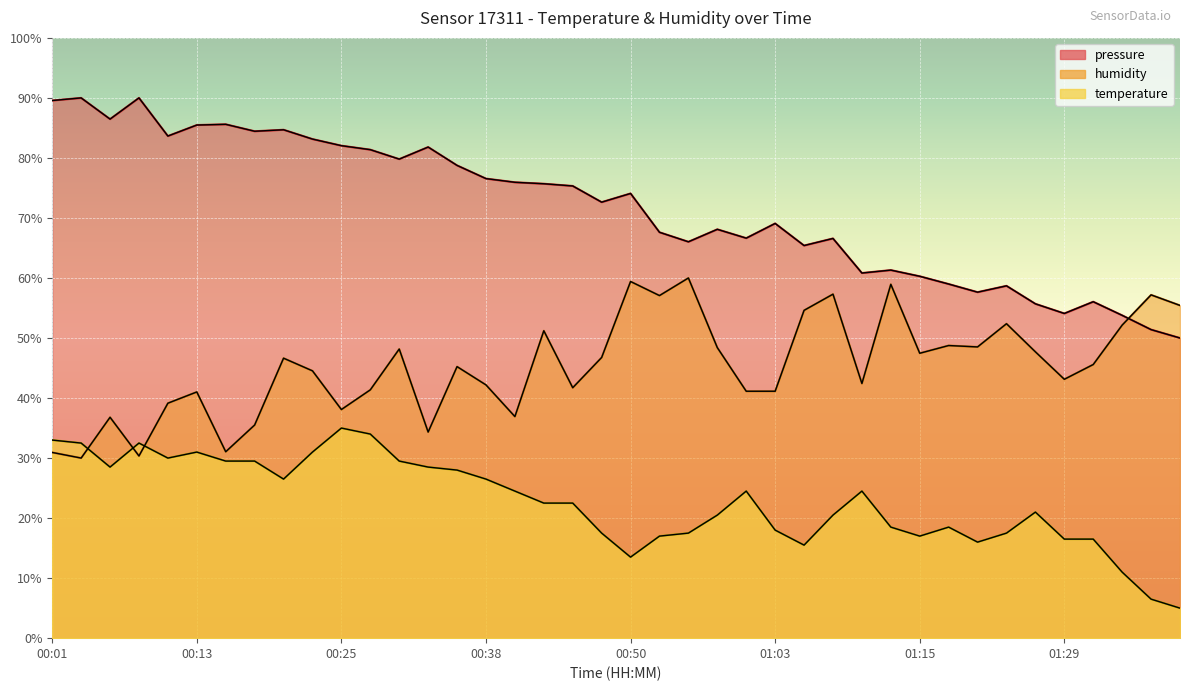

Is it true that humidity equals 39.1 at 00:11?

True